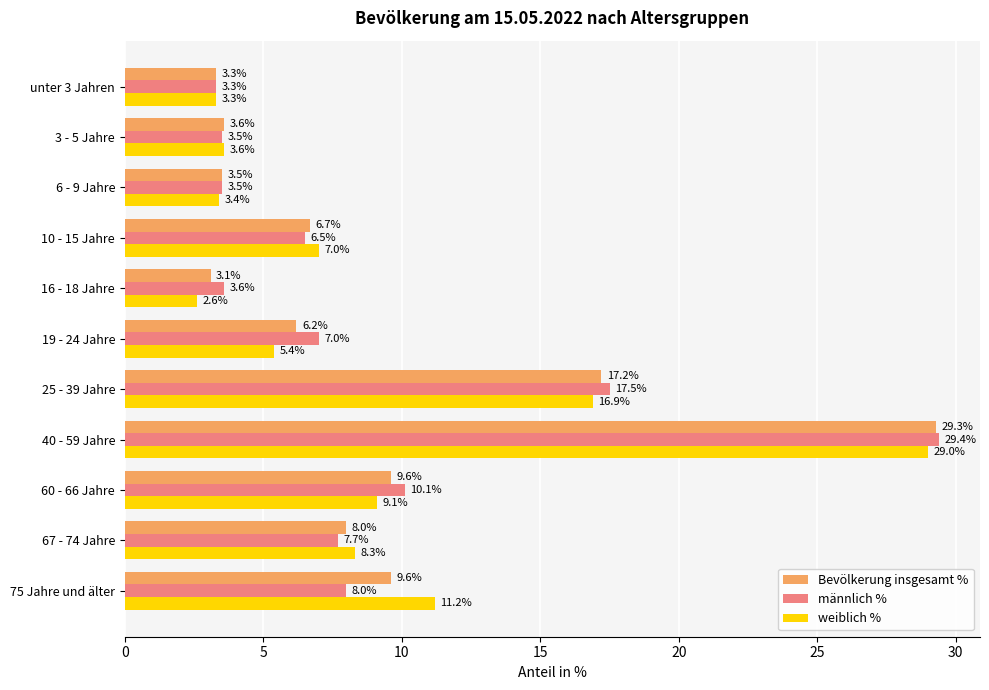

At which category is the sum across all series the highest?

40 - 59 Jahre